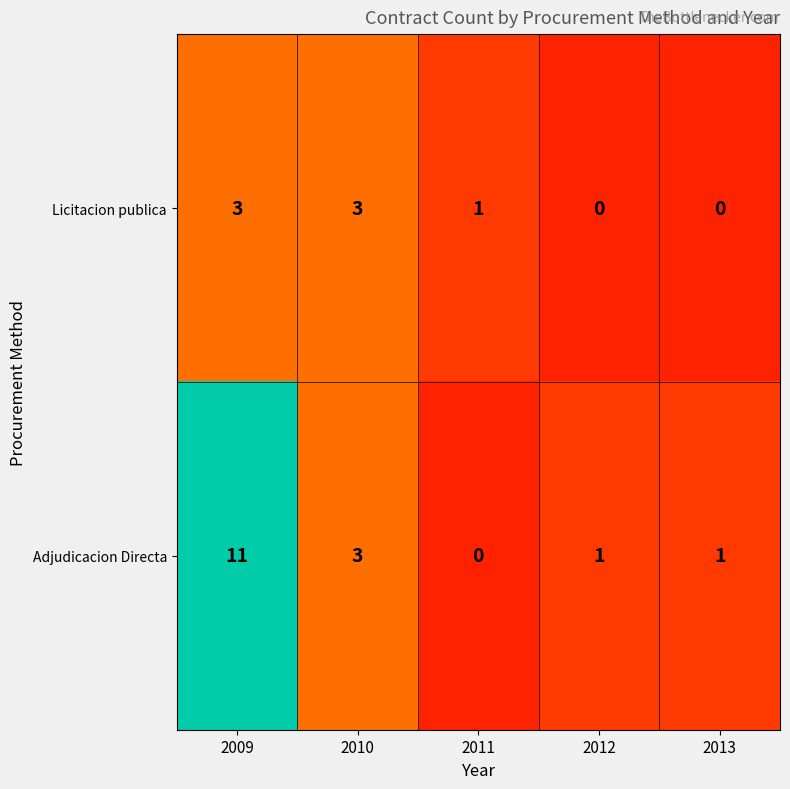

Which series has the widest spread of values?

Adjudicacion Directa